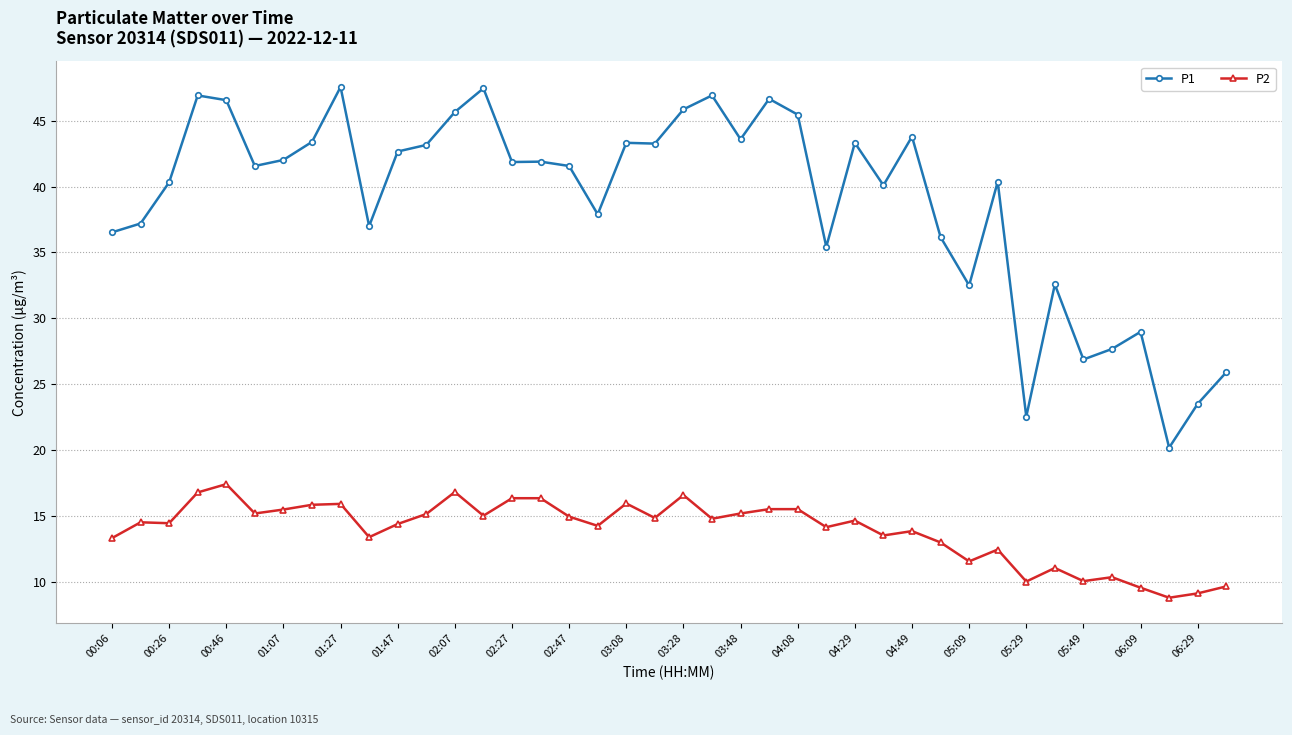

Which series has the largest total across all categories?

P1